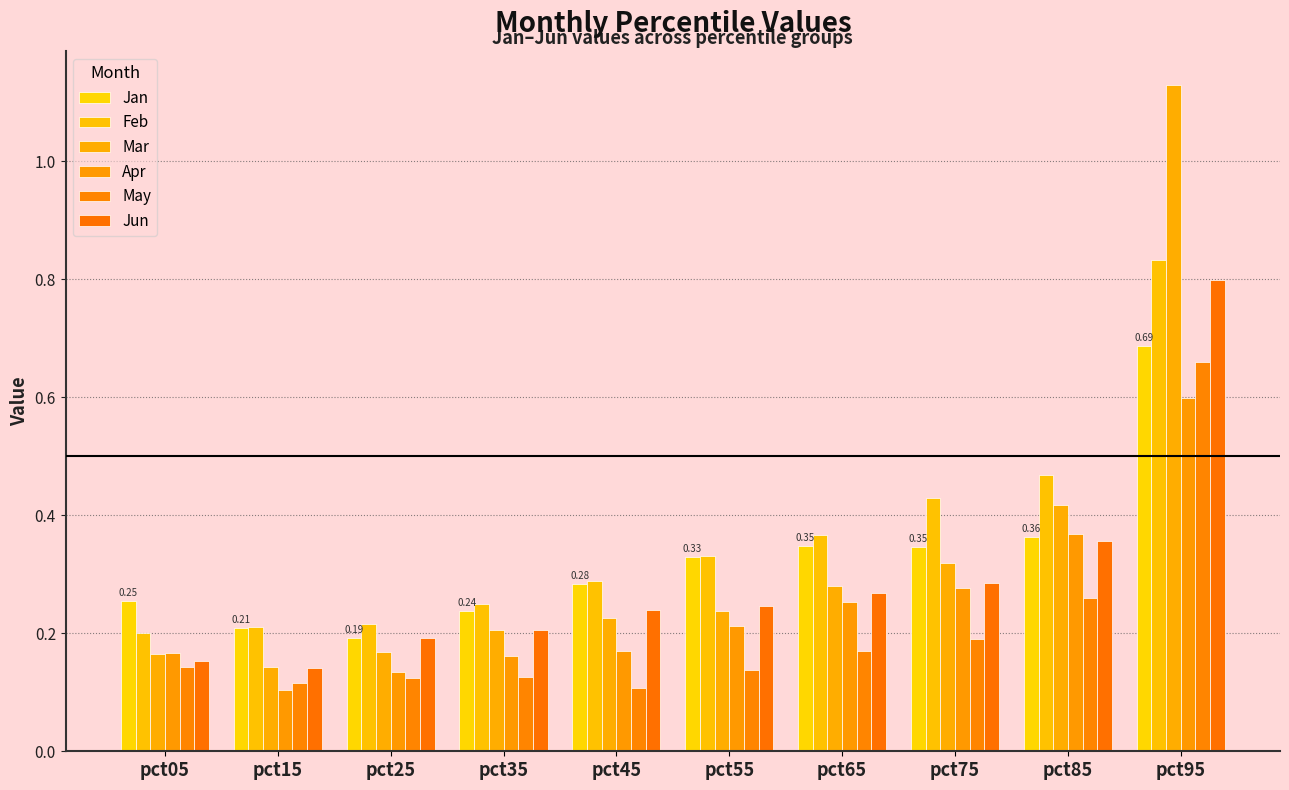

Between pct35 and pct55, which is larger?

pct55